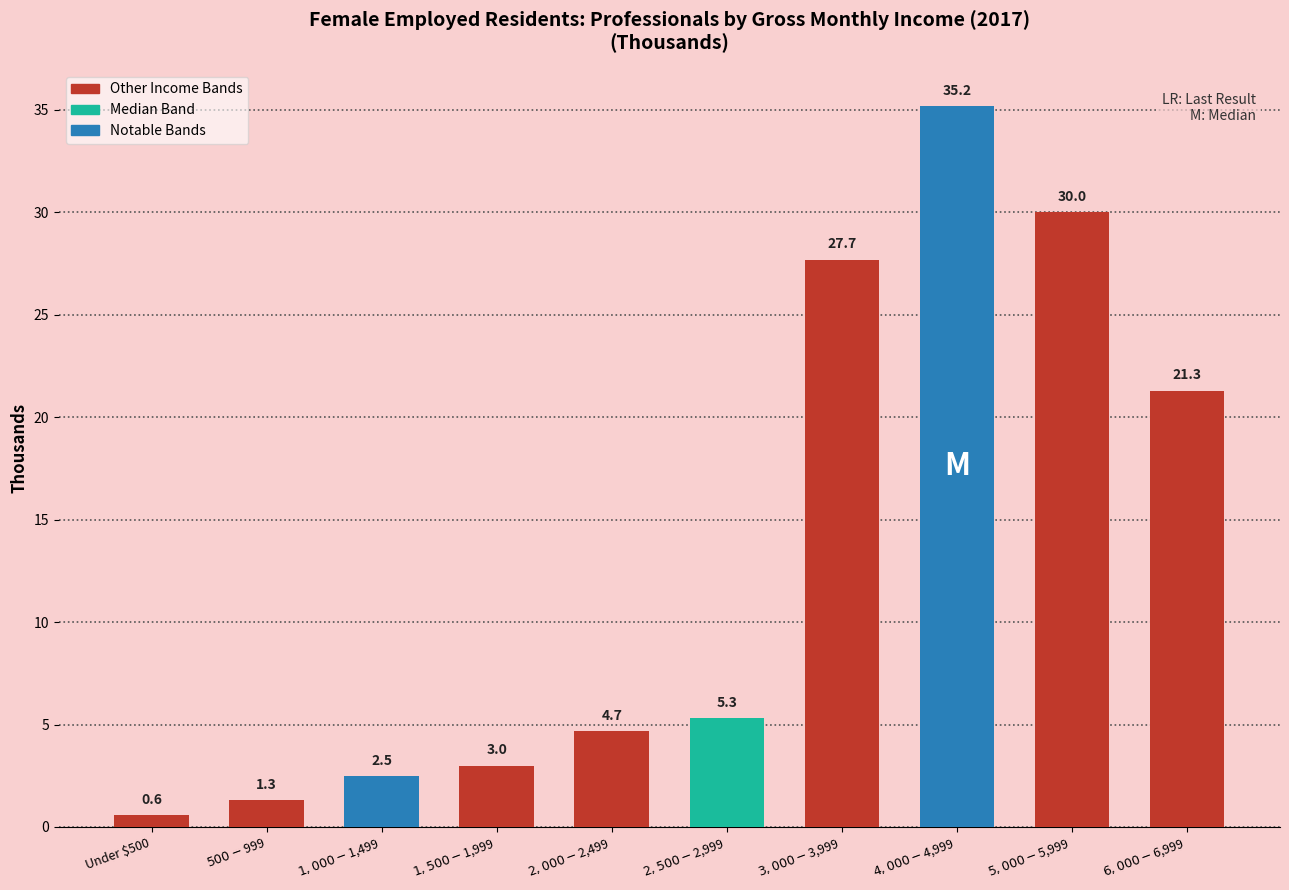

What value does the data have at $2,000-$2,499?

4.7